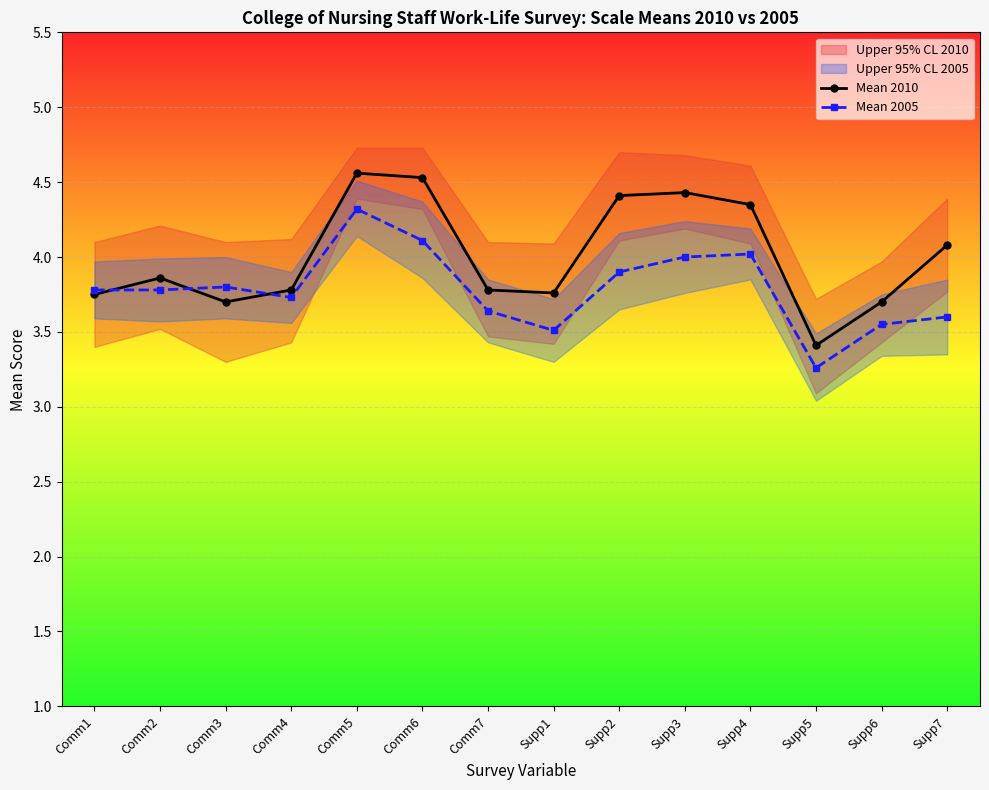

What is the sum of the Mean 2005 values at Supp5 and Supp3?

7.3